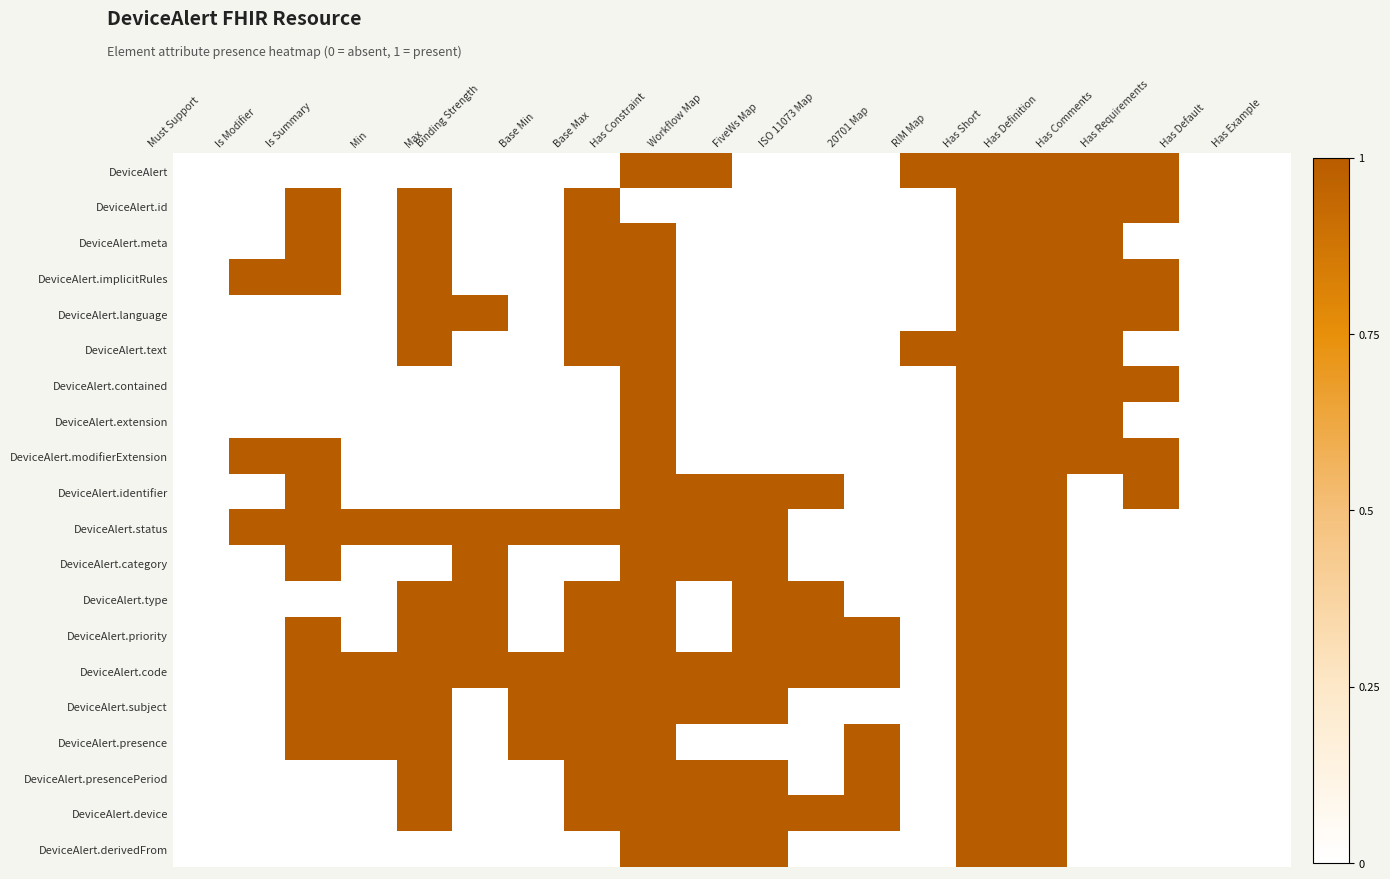

Reading left to right, what are all the values shown in this chart?

DeviceAlert: Must Support=0	Is Modifier=0	Is Summary=0	Min=0	Max=0	Binding Strength=0	Base Min=0	Base Max=0	Has Constraint=1	Workflow Map=1	FiveWs Map=0	ISO 11073 Map=0	20701 Map=0	RIM Map=1	Has Short=1	Has Definition=1	Has Comments=1	Has Requirements=1	Has Default=0	Has Example=0
DeviceAlert.id: Must Support=0	Is Modifier=0	Is Summary=1	Min=0	Max=1	Binding Strength=0	Base Min=0	Base Max=1	Has Constraint=0	Workflow Map=0	FiveWs Map=0	ISO 11073 Map=0	20701 Map=0	RIM Map=0	Has Short=1	Has Definition=1	Has Comments=1	Has Requirements=1	Has Default=0	Has Example=0
DeviceAlert.meta: Must Support=0	Is Modifier=0	Is Summary=1	Min=0	Max=1	Binding Strength=0	Base Min=0	Base Max=1	Has Constraint=1	Workflow Map=0	FiveWs Map=0	ISO 11073 Map=0	20701 Map=0	RIM Map=0	Has Short=1	Has Definition=1	Has Comments=1	Has Requirements=0	Has Default=0	Has Example=0
DeviceAlert.implicitRules: Must Support=0	Is Modifier=1	Is Summary=1	Min=0	Max=1	Binding Strength=0	Base Min=0	Base Max=1	Has Constraint=1	Workflow Map=0	FiveWs Map=0	ISO 11073 Map=0	20701 Map=0	RIM Map=0	Has Short=1	Has Definition=1	Has Comments=1	Has Requirements=1	Has Default=0	Has Example=0
DeviceAlert.language: Must Support=0	Is Modifier=0	Is Summary=0	Min=0	Max=1	Binding Strength=1	Base Min=0	Base Max=1	Has Constraint=1	Workflow Map=0	FiveWs Map=0	ISO 11073 Map=0	20701 Map=0	RIM Map=0	Has Short=1	Has Definition=1	Has Comments=1	Has Requirements=1	Has Default=0	Has Example=0
DeviceAlert.text: Must Support=0	Is Modifier=0	Is Summary=0	Min=0	Max=1	Binding Strength=0	Base Min=0	Base Max=1	Has Constraint=1	Workflow Map=0	FiveWs Map=0	ISO 11073 Map=0	20701 Map=0	RIM Map=1	Has Short=1	Has Definition=1	Has Comments=1	Has Requirements=0	Has Default=0	Has Example=0
DeviceAlert.contained: Must Support=0	Is Modifier=0	Is Summary=0	Min=0	Max=0	Binding Strength=0	Base Min=0	Base Max=0	Has Constraint=1	Workflow Map=0	FiveWs Map=0	ISO 11073 Map=0	20701 Map=0	RIM Map=0	Has Short=1	Has Definition=1	Has Comments=1	Has Requirements=1	Has Default=0	Has Example=0
DeviceAlert.extension: Must Support=0	Is Modifier=0	Is Summary=0	Min=0	Max=0	Binding Strength=0	Base Min=0	Base Max=0	Has Constraint=1	Workflow Map=0	FiveWs Map=0	ISO 11073 Map=0	20701 Map=0	RIM Map=0	Has Short=1	Has Definition=1	Has Comments=1	Has Requirements=0	Has Default=0	Has Example=0
DeviceAlert.modifierExtension: Must Support=0	Is Modifier=1	Is Summary=1	Min=0	Max=0	Binding Strength=0	Base Min=0	Base Max=0	Has Constraint=1	Workflow Map=0	FiveWs Map=0	ISO 11073 Map=0	20701 Map=0	RIM Map=0	Has Short=1	Has Definition=1	Has Comments=1	Has Requirements=1	Has Default=0	Has Example=0
DeviceAlert.identifier: Must Support=0	Is Modifier=0	Is Summary=1	Min=0	Max=0	Binding Strength=0	Base Min=0	Base Max=0	Has Constraint=1	Workflow Map=1	FiveWs Map=1	ISO 11073 Map=1	20701 Map=0	RIM Map=0	Has Short=1	Has Definition=1	Has Comments=0	Has Requirements=1	Has Default=0	Has Example=0
DeviceAlert.status: Must Support=0	Is Modifier=1	Is Summary=1	Min=1	Max=1	Binding Strength=1	Base Min=1	Base Max=1	Has Constraint=1	Workflow Map=1	FiveWs Map=1	ISO 11073 Map=0	20701 Map=0	RIM Map=0	Has Short=1	Has Definition=1	Has Comments=0	Has Requirements=0	Has Default=0	Has Example=0
DeviceAlert.category: Must Support=0	Is Modifier=0	Is Summary=1	Min=0	Max=0	Binding Strength=1	Base Min=0	Base Max=0	Has Constraint=1	Workflow Map=1	FiveWs Map=1	ISO 11073 Map=0	20701 Map=0	RIM Map=0	Has Short=1	Has Definition=1	Has Comments=0	Has Requirements=0	Has Default=0	Has Example=0
DeviceAlert.type: Must Support=0	Is Modifier=0	Is Summary=0	Min=0	Max=1	Binding Strength=1	Base Min=0	Base Max=1	Has Constraint=1	Workflow Map=0	FiveWs Map=1	ISO 11073 Map=1	20701 Map=0	RIM Map=0	Has Short=1	Has Definition=1	Has Comments=0	Has Requirements=0	Has Default=0	Has Example=0
DeviceAlert.priority: Must Support=0	Is Modifier=0	Is Summary=1	Min=0	Max=1	Binding Strength=1	Base Min=0	Base Max=1	Has Constraint=1	Workflow Map=0	FiveWs Map=1	ISO 11073 Map=1	20701 Map=1	RIM Map=0	Has Short=1	Has Definition=1	Has Comments=0	Has Requirements=0	Has Default=0	Has Example=0
DeviceAlert.code: Must Support=0	Is Modifier=0	Is Summary=1	Min=1	Max=1	Binding Strength=1	Base Min=1	Base Max=1	Has Constraint=1	Workflow Map=1	FiveWs Map=1	ISO 11073 Map=1	20701 Map=1	RIM Map=0	Has Short=1	Has Definition=1	Has Comments=0	Has Requirements=0	Has Default=0	Has Example=0
DeviceAlert.subject: Must Support=0	Is Modifier=0	Is Summary=1	Min=1	Max=1	Binding Strength=0	Base Min=1	Base Max=1	Has Constraint=1	Workflow Map=1	FiveWs Map=1	ISO 11073 Map=0	20701 Map=0	RIM Map=0	Has Short=1	Has Definition=1	Has Comments=0	Has Requirements=0	Has Default=0	Has Example=0
DeviceAlert.presence: Must Support=0	Is Modifier=0	Is Summary=1	Min=1	Max=1	Binding Strength=0	Base Min=1	Base Max=1	Has Constraint=1	Workflow Map=0	FiveWs Map=0	ISO 11073 Map=0	20701 Map=1	RIM Map=0	Has Short=1	Has Definition=1	Has Comments=0	Has Requirements=0	Has Default=0	Has Example=0
DeviceAlert.presencePeriod: Must Support=0	Is Modifier=0	Is Summary=0	Min=0	Max=1	Binding Strength=0	Base Min=0	Base Max=1	Has Constraint=1	Workflow Map=1	FiveWs Map=1	ISO 11073 Map=0	20701 Map=1	RIM Map=0	Has Short=1	Has Definition=1	Has Comments=0	Has Requirements=0	Has Default=0	Has Example=0
DeviceAlert.device: Must Support=0	Is Modifier=0	Is Summary=0	Min=0	Max=1	Binding Strength=0	Base Min=0	Base Max=1	Has Constraint=1	Workflow Map=1	FiveWs Map=1	ISO 11073 Map=1	20701 Map=1	RIM Map=0	Has Short=1	Has Definition=1	Has Comments=0	Has Requirements=0	Has Default=0	Has Example=0
DeviceAlert.derivedFrom: Must Support=0	Is Modifier=0	Is Summary=0	Min=0	Max=0	Binding Strength=0	Base Min=0	Base Max=0	Has Constraint=1	Workflow Map=1	FiveWs Map=1	ISO 11073 Map=0	20701 Map=0	RIM Map=0	Has Short=1	Has Definition=1	Has Comments=0	Has Requirements=0	Has Default=0	Has Example=0